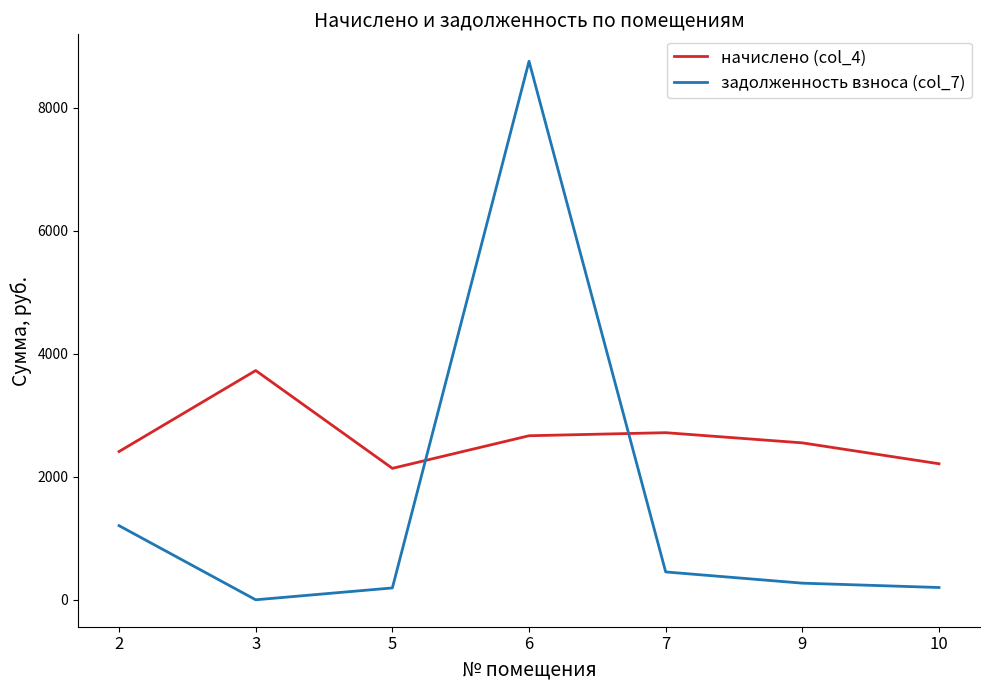

At which category is the sum across all series the highest?

6